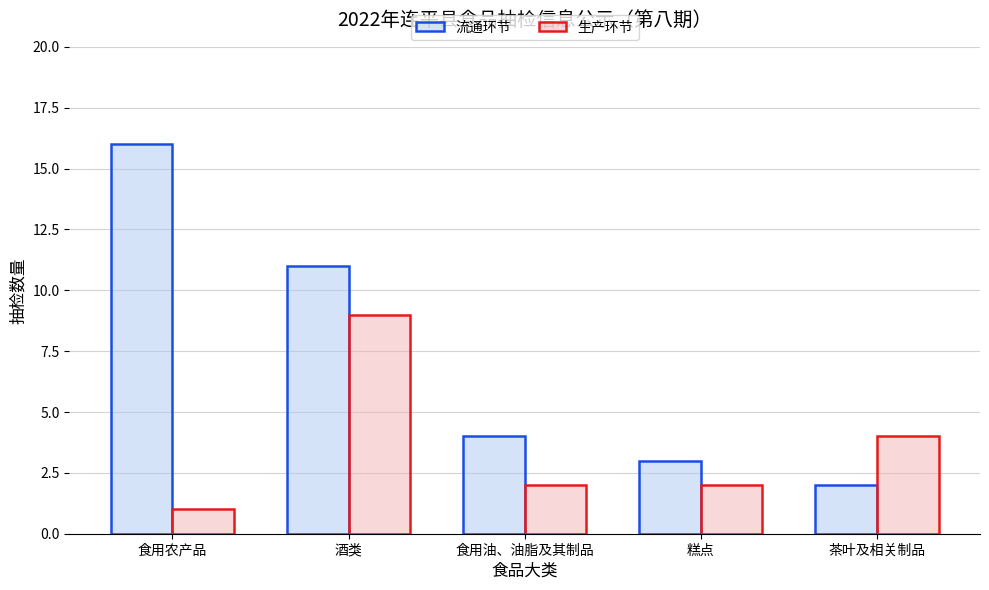

Rank the series by their average value, from lowest to highest.

生产环节, 流通环节